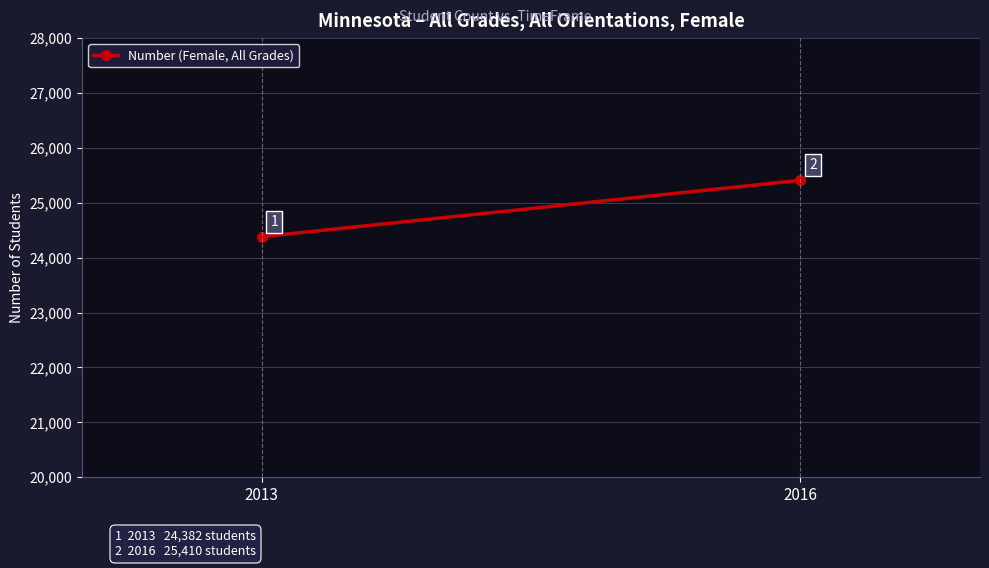

What is the ratio of the value at 2013 to the value at 2016?

1.0